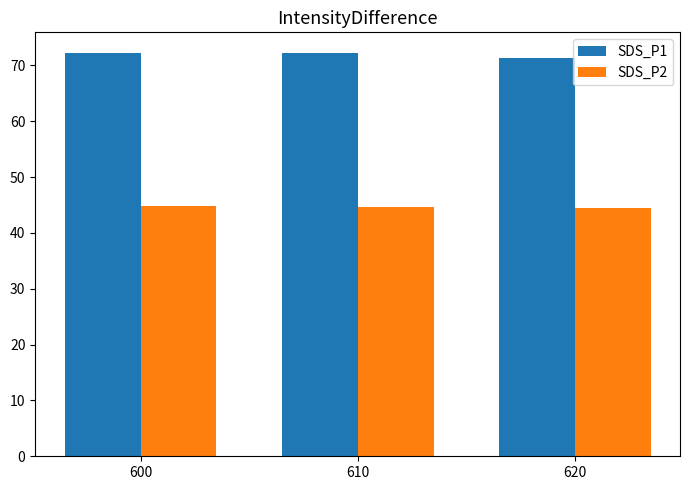

What is the value of the SDS_P2 bar at the 3rd from the left?

44.4